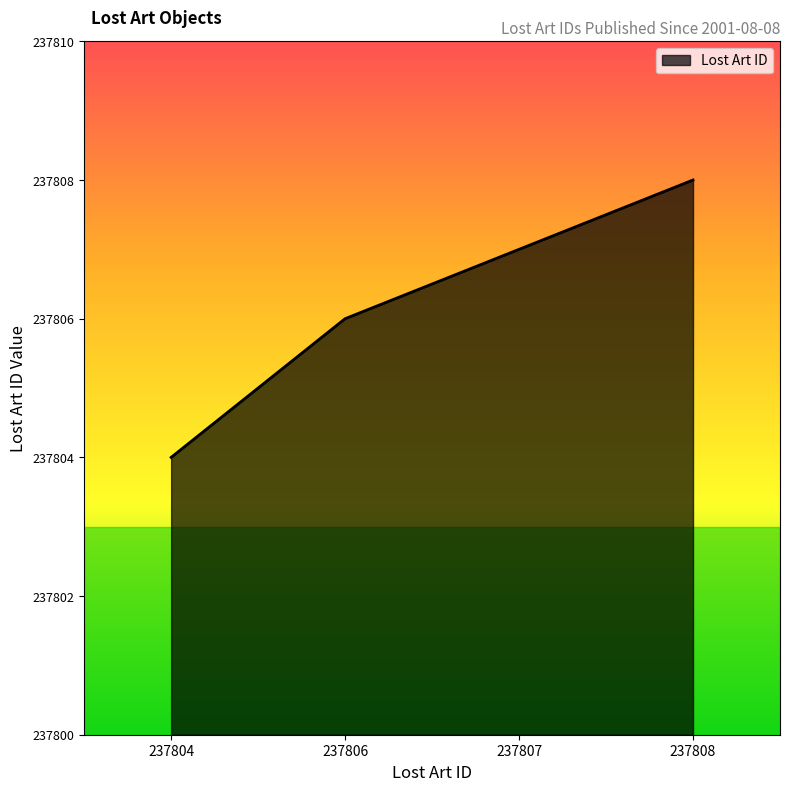

What is the difference between the maximum and minimum values?

4